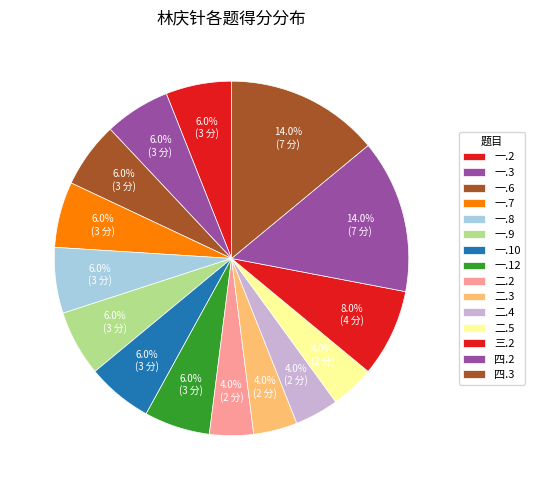

To the nearest percent, what portion does 四.2 represent?

14%